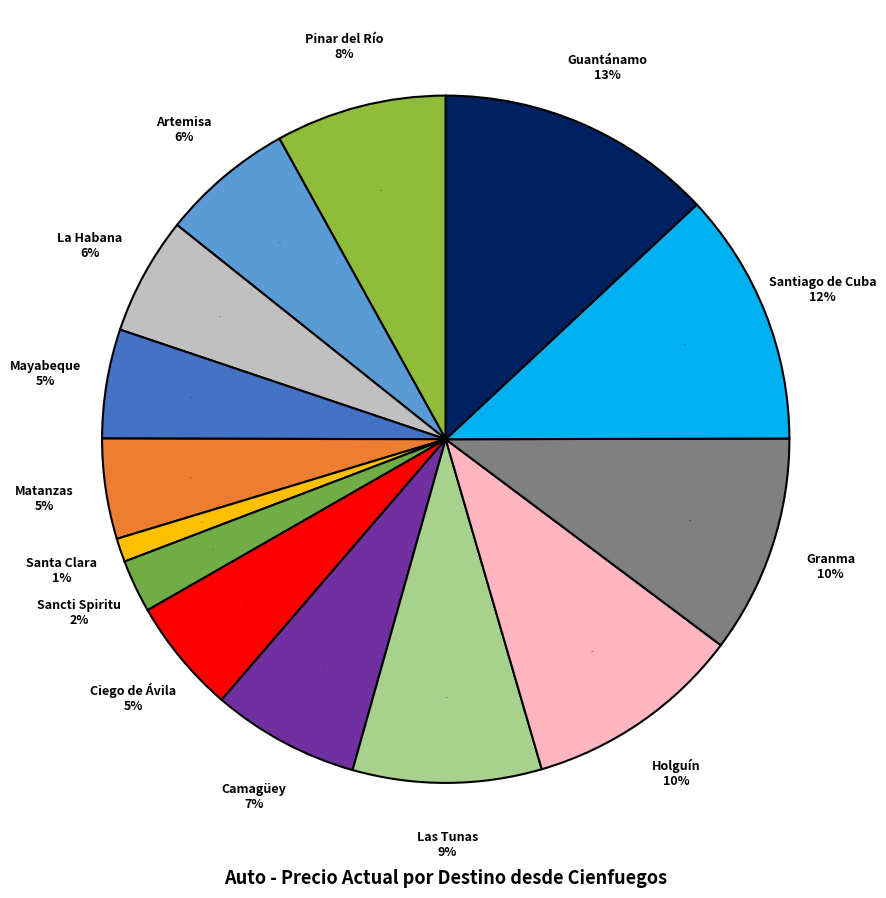

Does any single category account for the majority?

No